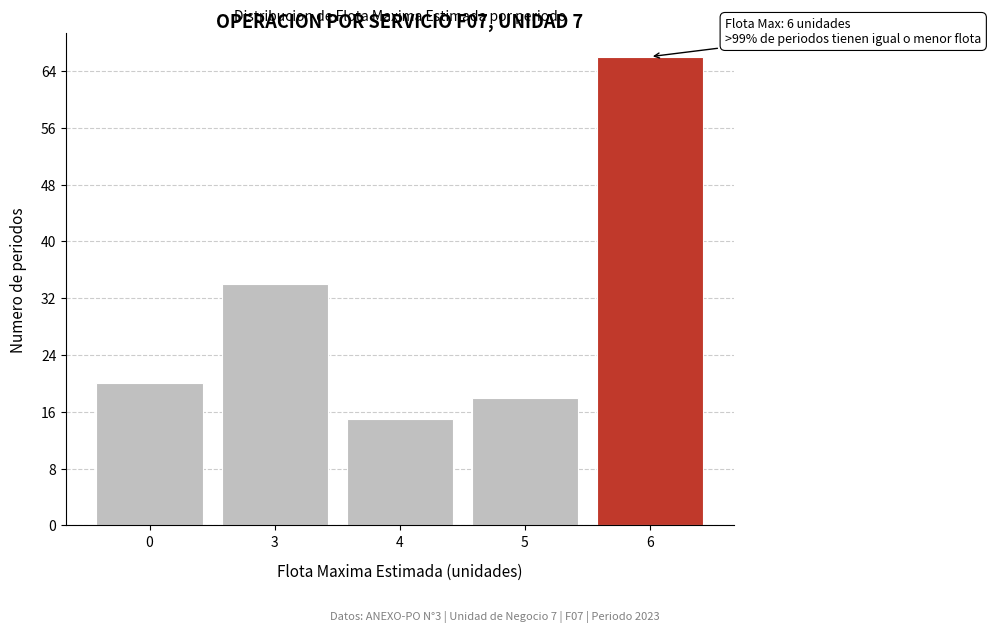

Reading left to right, what are all the values shown in this chart?

20	34	15	18	66